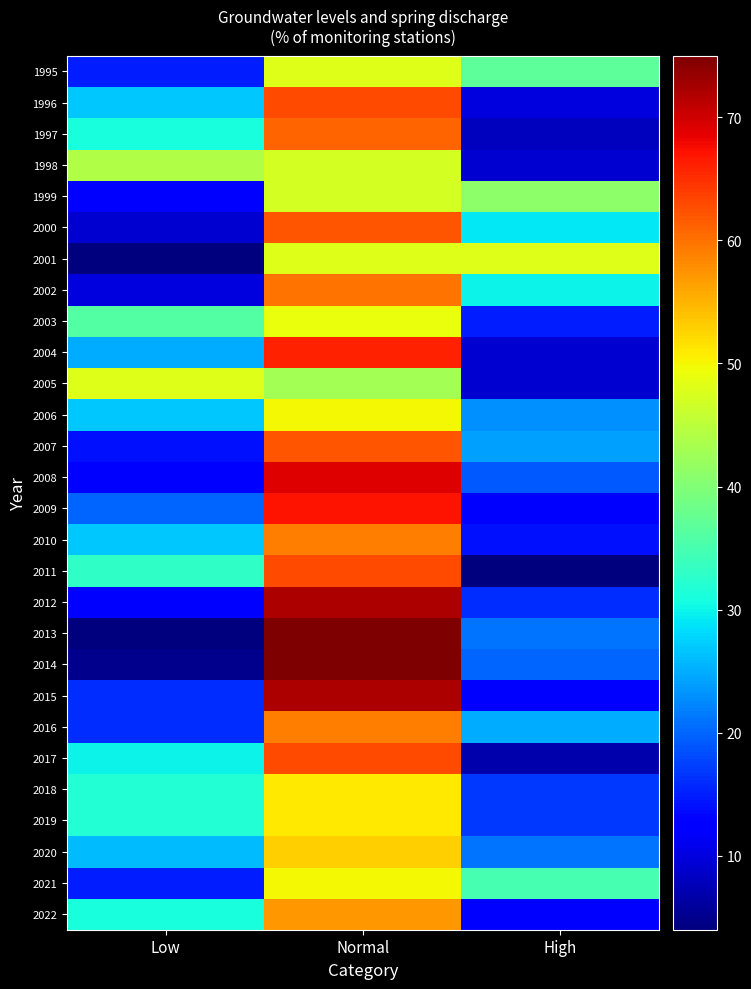

What is the total value across all series at Low?

613